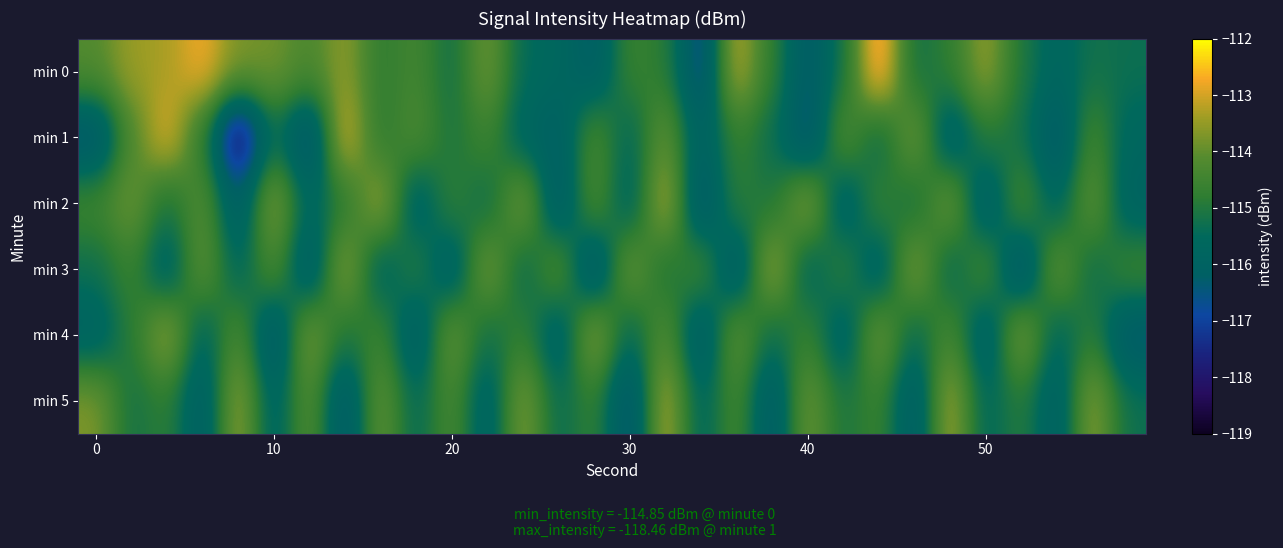

How many distinct data groups are displayed?

6